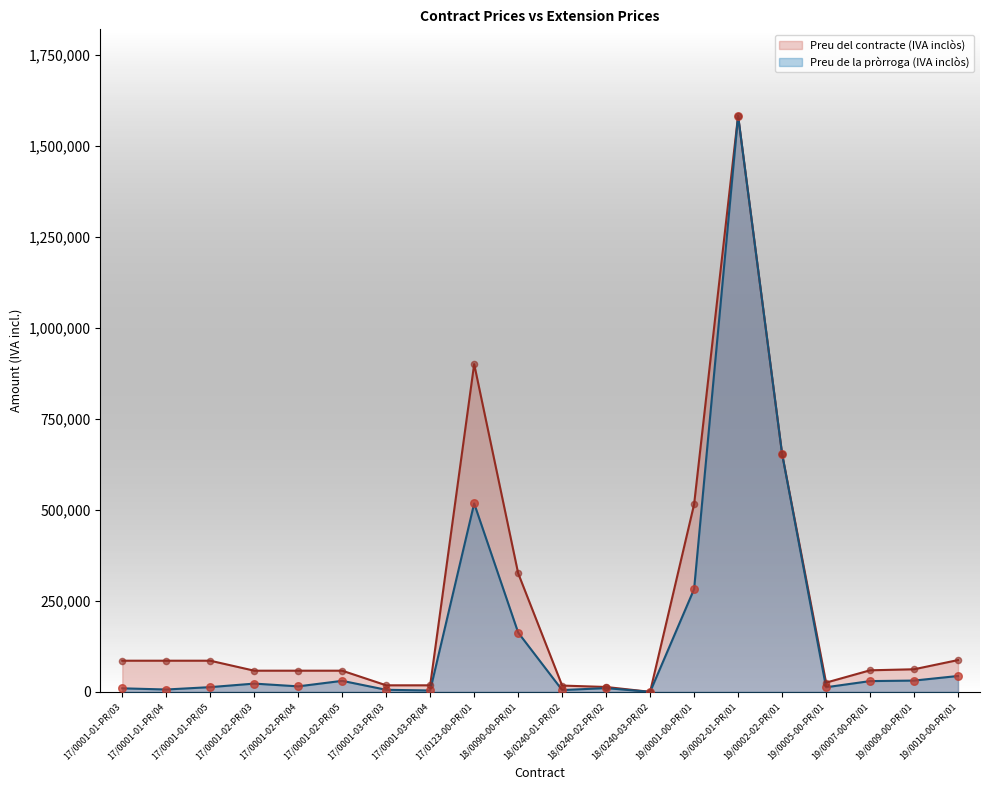

Is the value of Preu del contracte (IVA inclòs) at 19/0007-00-PR/01 greater than the value of Preu de la pròrroga (IVA inclòs) at 19/0005-00-PR/01?

Yes